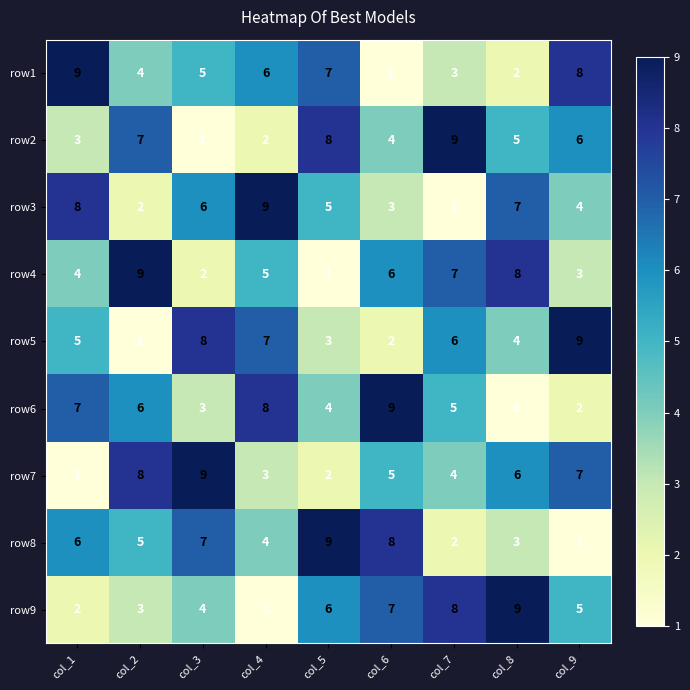

Between col_5 and col_8, which series saw the biggest shift?

row4